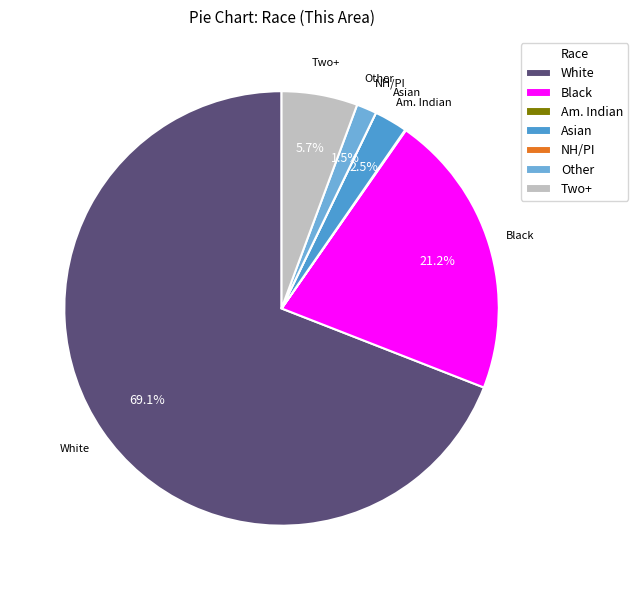

Is there any slice that represents more than half of the pie?

Yes